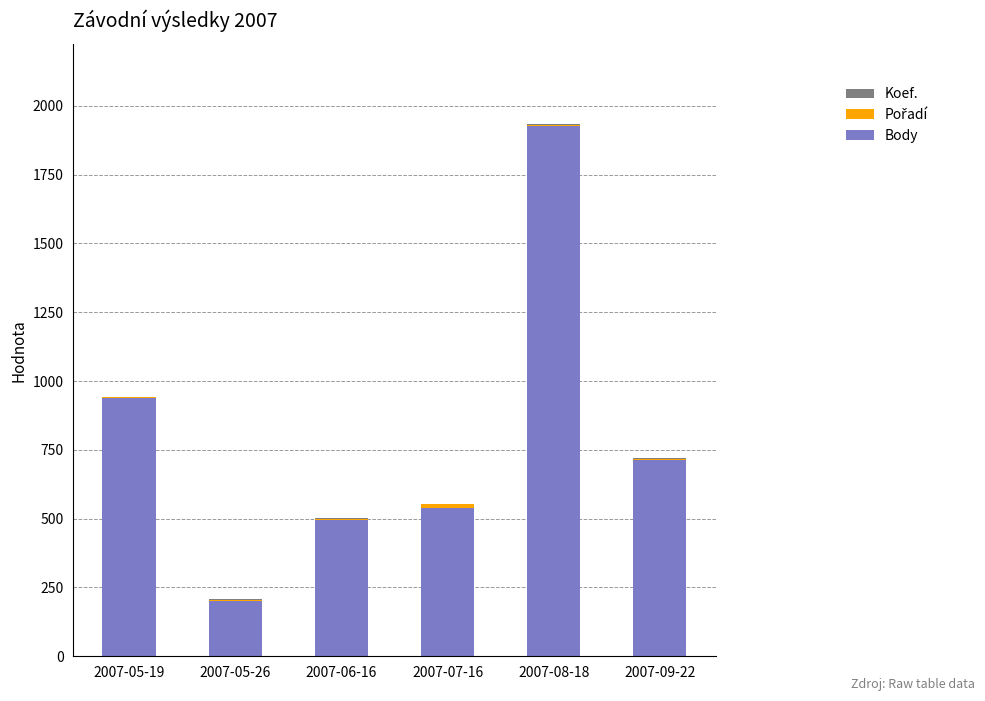

What is the maximum value for Body?

1925